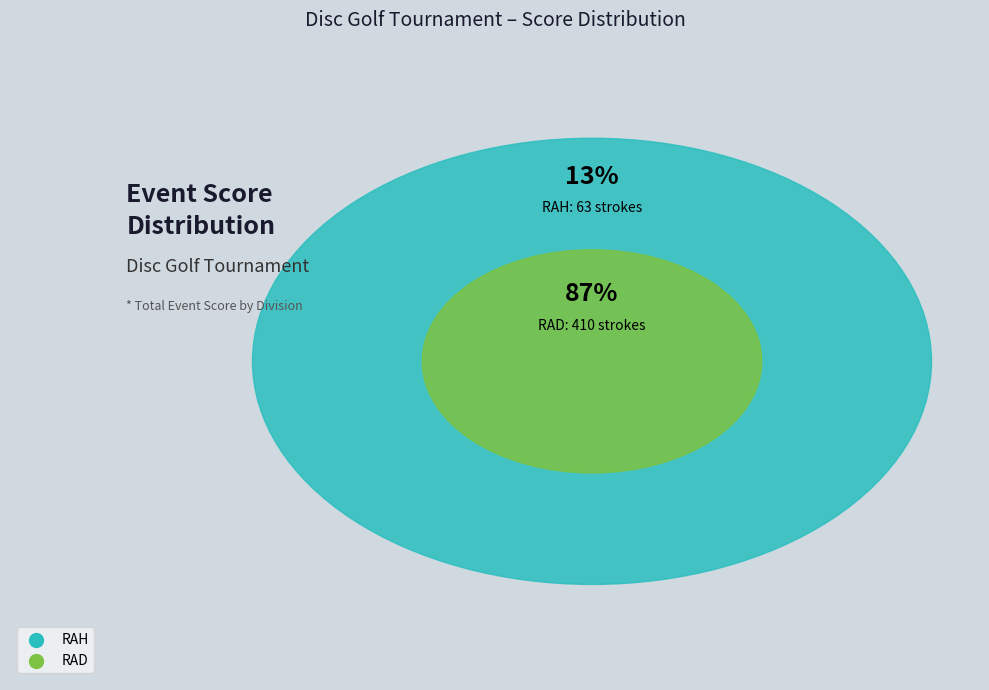

What percentage is the Eden Gonano (RAH) slice, to the nearest percent?

13%